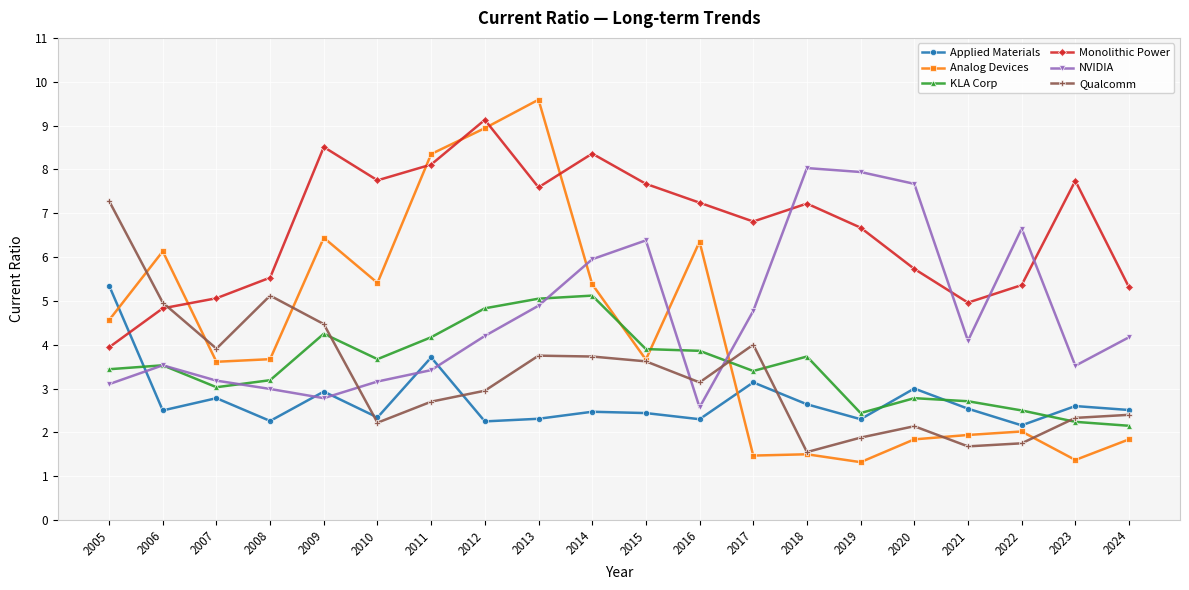

Which series changed the most between 2020 and 2022?

NVIDIA